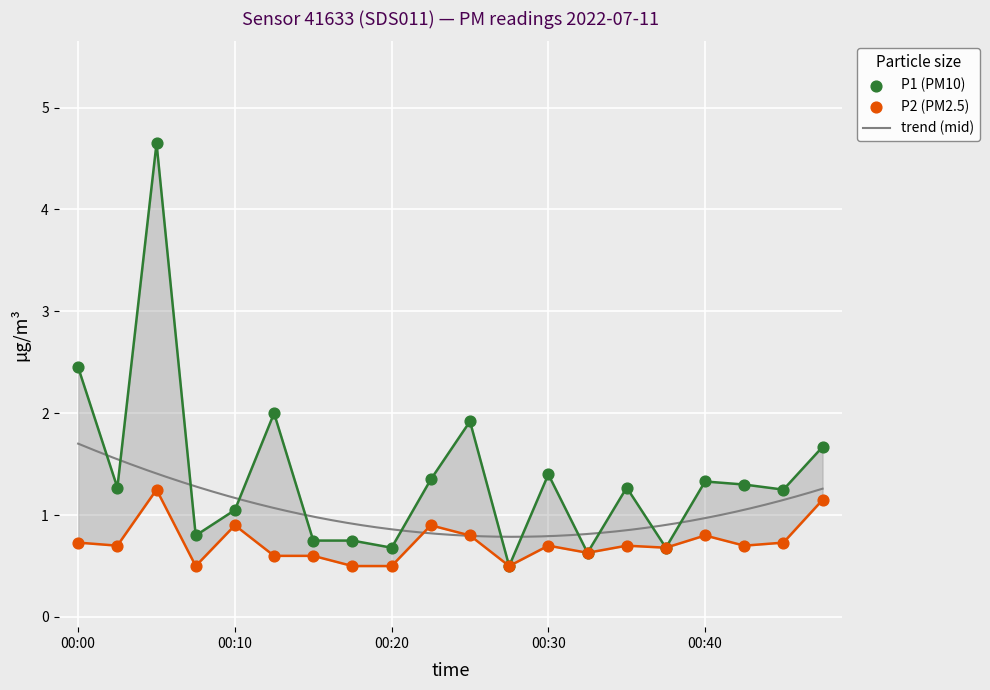

At how many categories does at least one series exceed 2?

2